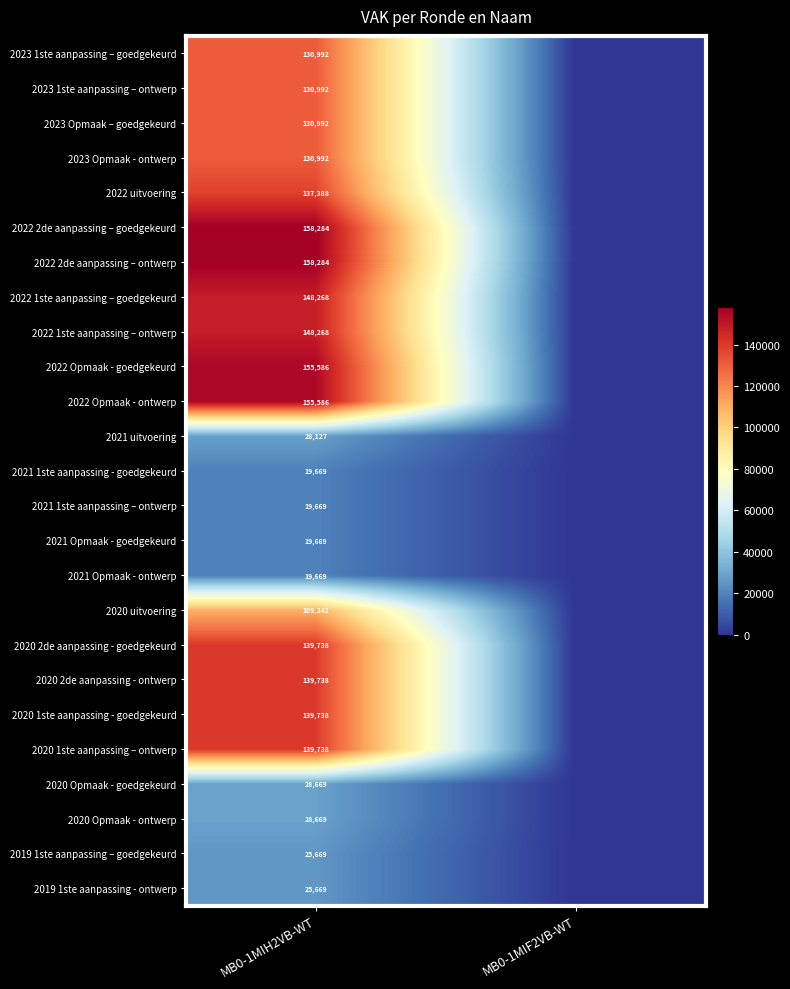

The 2021 uitvoering series shows 28127 at MB0-1MIH2VB-WT. True or false?

True